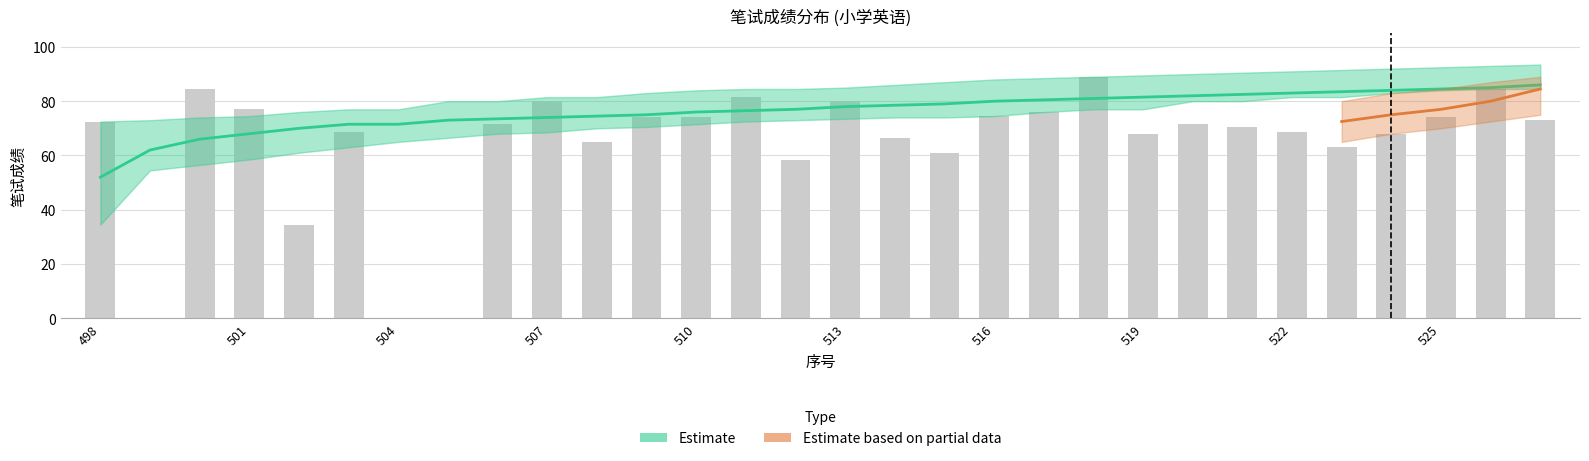

What value does the score_mid series have at 521?

82.5